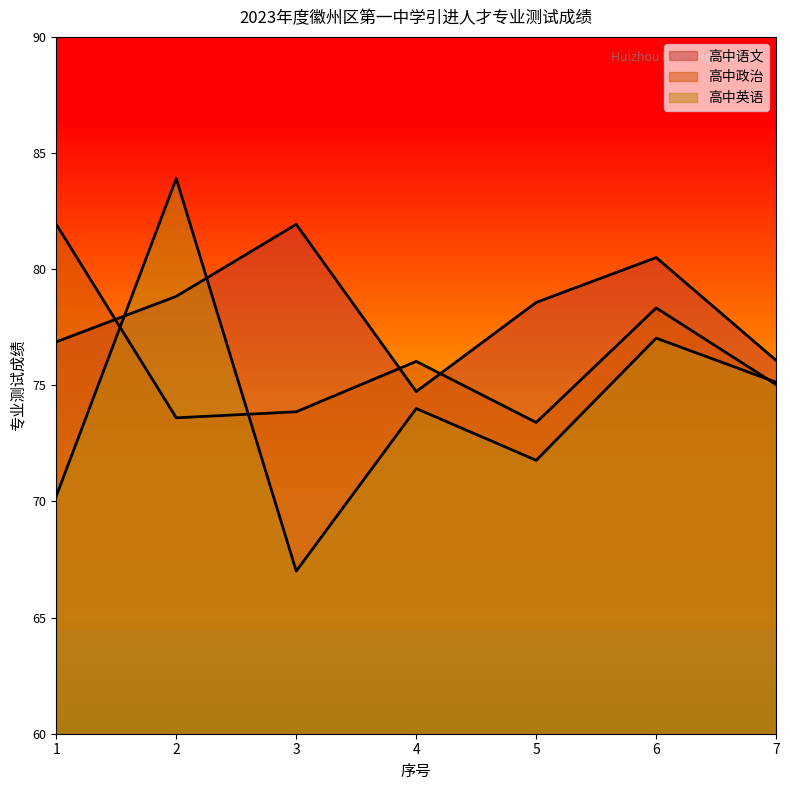

Is it true that 高中政治 equals 81.9 at 1?

True